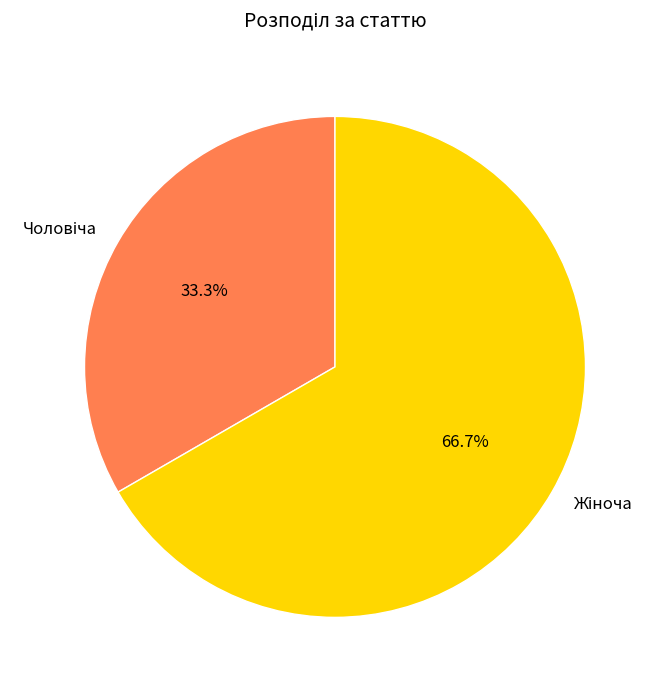

Which slice represents more than half of the pie?

Жіноча